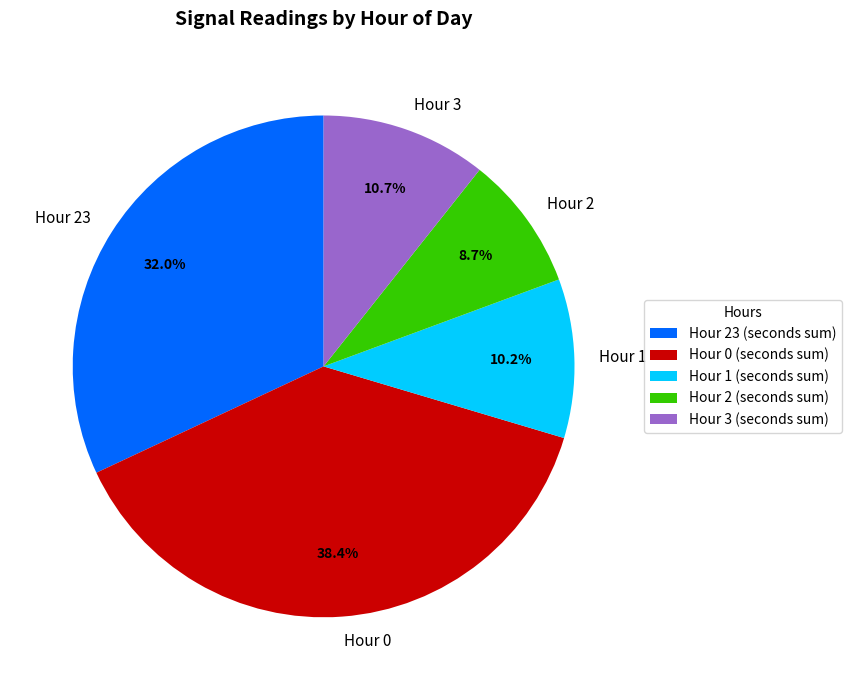

To the nearest percent, what is the average slice percentage?

20%